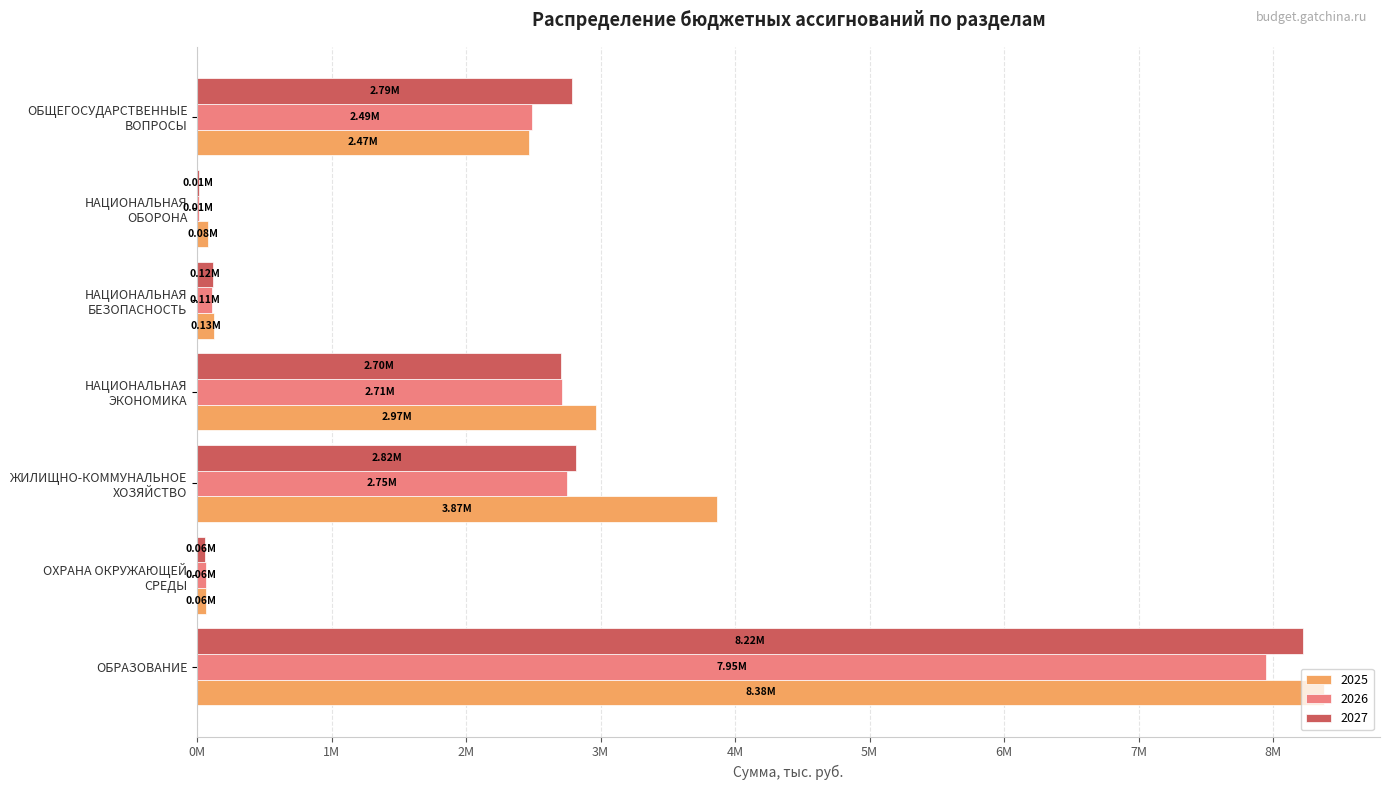

Which series has the largest total across all categories?

2025